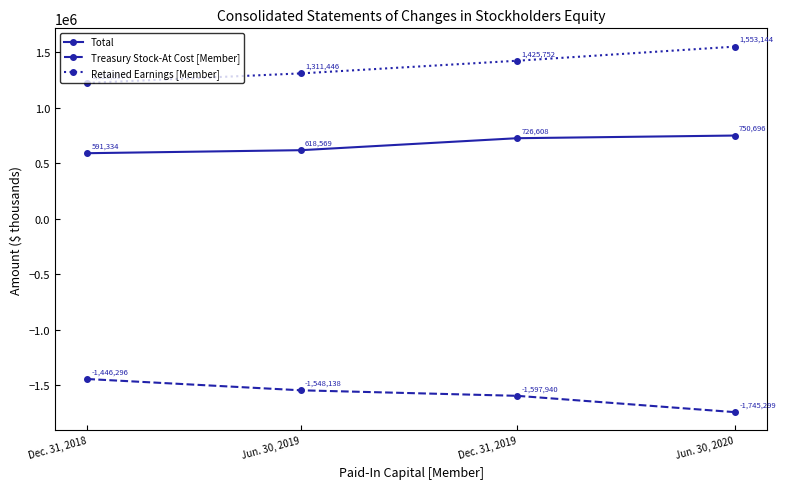

Count the Total values in the range 618569 to 750696.

3